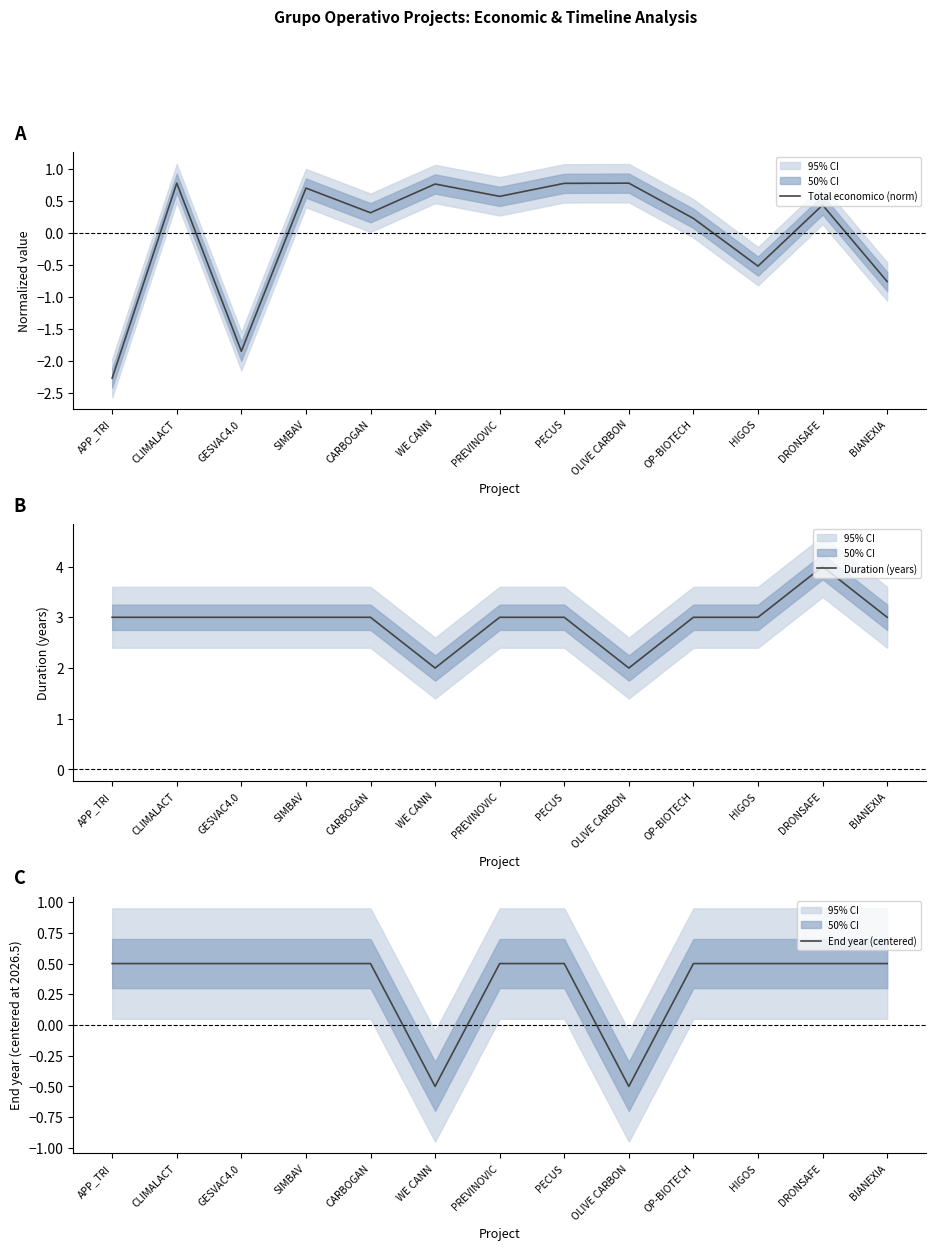

How many series are shown in this chart?

3